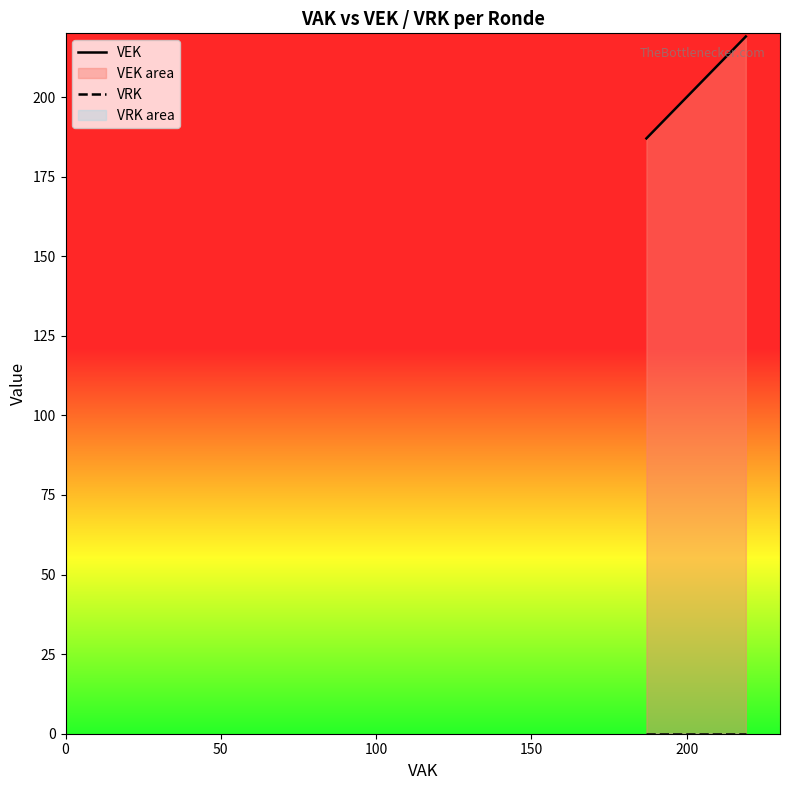

Does the chart display data point markers on the line(s)?

No